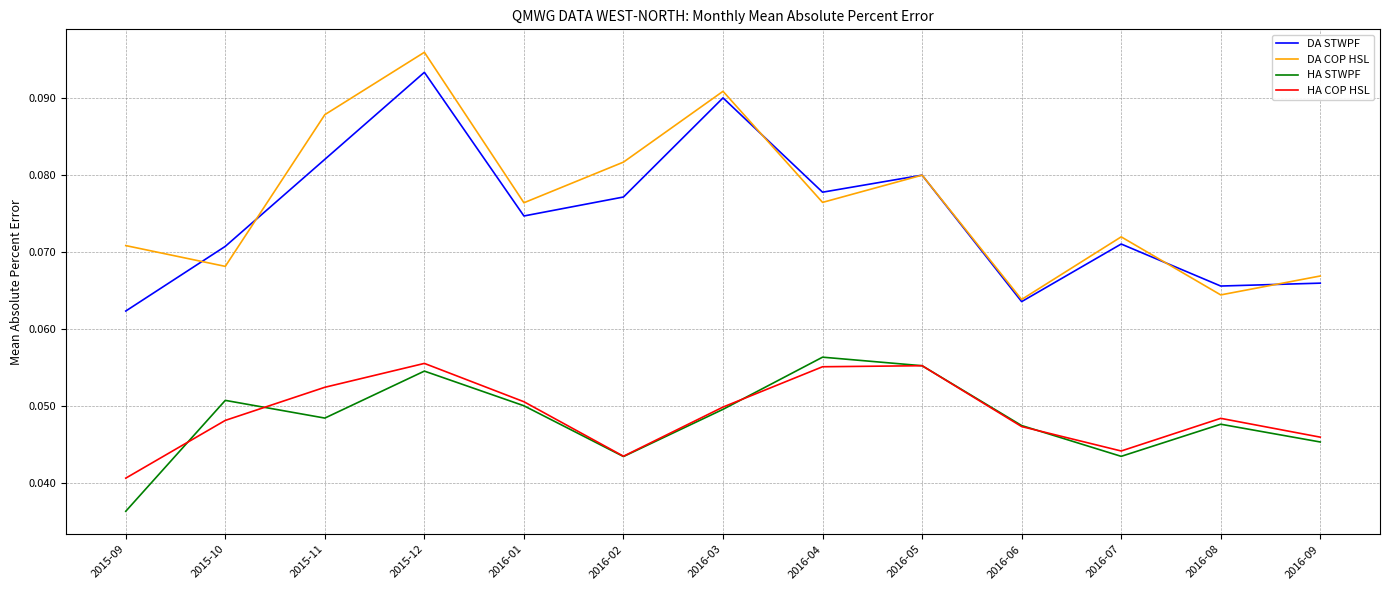

True or false: DA COP HSL has more than 0 points higher than both neighbors.

True